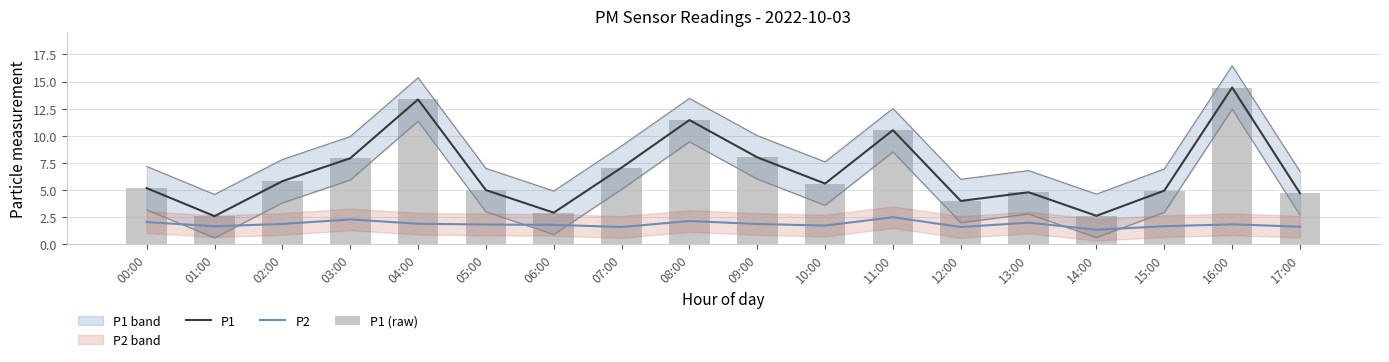

What is the difference between the maximum and minimum values in the P2 series?

1.1